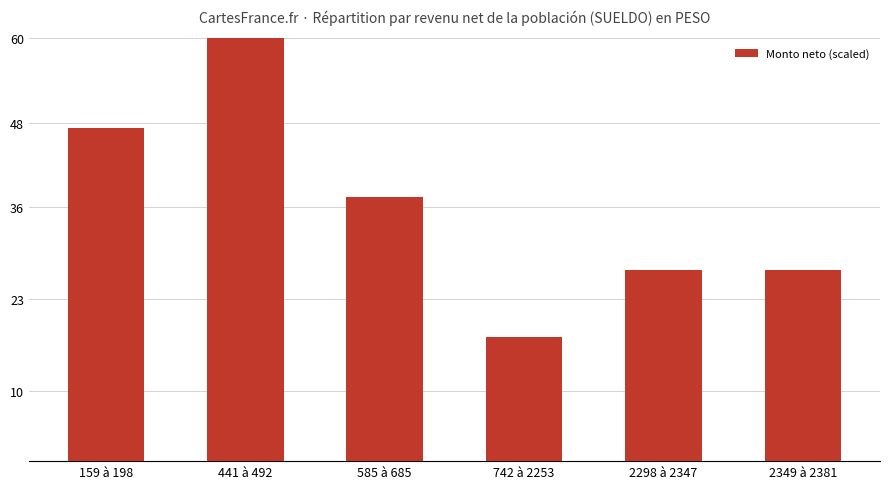

The value at 742 à 2253 is 11.9. True or false?

False